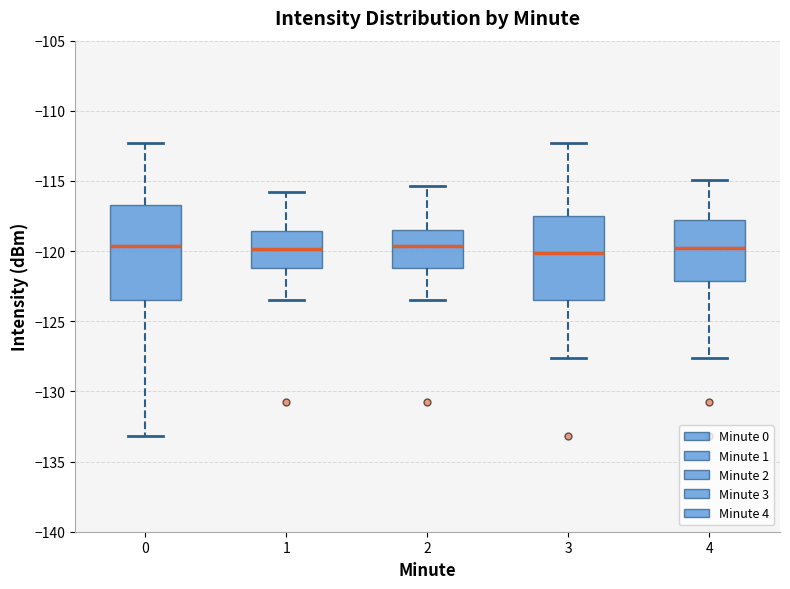

Reading left to right, read every box against the y-axis: the position of its median line, the range the box covers, and the ends of its whiskers. The values are not printed on the chart, so give them approximately, as read against the axis.

0: median -119.5, box -123.5 to -116.5, whiskers -133.0 to -112.5
1: median -120.0, box -121.0 to -118.5, whiskers -123.5 to -116.0
2: median -119.5, box -121.0 to -118.5, whiskers -123.5 to -115.5
3: median -120.0, box -123.5 to -117.5, whiskers -127.5 to -112.5
4: median -120.0, box -122.0 to -118.0, whiskers -127.5 to -115.0